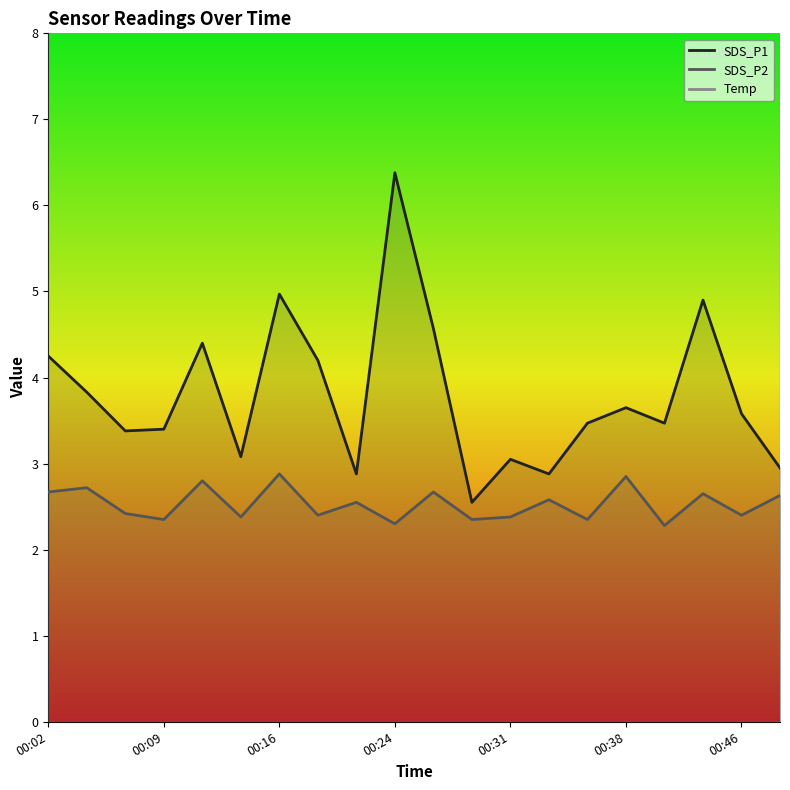

True or false: SDS_P2 and SDS_P1 cross at least once.

False